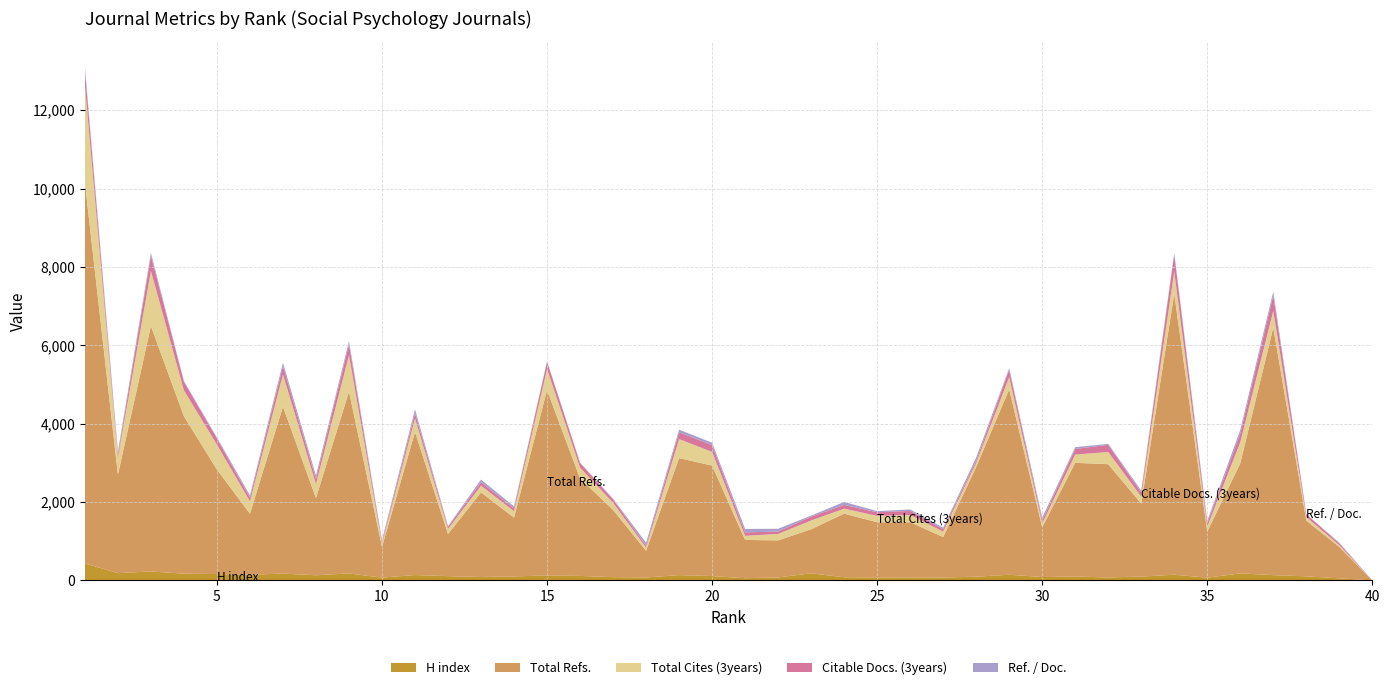

Reading right to left, list all the values displayed in this chart.

H index: 0	53	104	134	180	70	145	98	77	98	86	144	95	74	77	76	81	181	75	56	111	135	75	84	114	127	102	87	109	137	72	178	131	174	146	162	171	229	185	434
Total Refs.: 0	802	1422	6319	2808	1176	7172	1862	2889	2903	1270	4732	2801	1034	1407	1408	1624	1125	947	977	2820	2987	680	1716	2489	4731	1501	2160	1075	3653	783	4642	1971	4260	1555	2668	4018	6263	2517	9718
Total Cites (3years): 0	43	93	428	541	125	568	179	312	212	102	313	102	137	185	163	127	223	165	106	350	485	84	182	277	538	163	171	131	345	80	931	358	824	317	635	662	1409	433	2493
Citable Docs. (3years): 0	44	71	392	217	85	429	99	184	141	74	189	54	59	105	92	95	99	61	86	172	173	43	85	116	185	73	88	51	133	42	274	129	206	90	154	217	388	66	389
Ref. / Doc.: 0	21	3	99	94	64	46	55	23	47	69	39	85	42	38	29	76	27	70	89	62	67	79	17	11	10	50	68	19	99	50	82	85	92	62	29	20	71	83	70